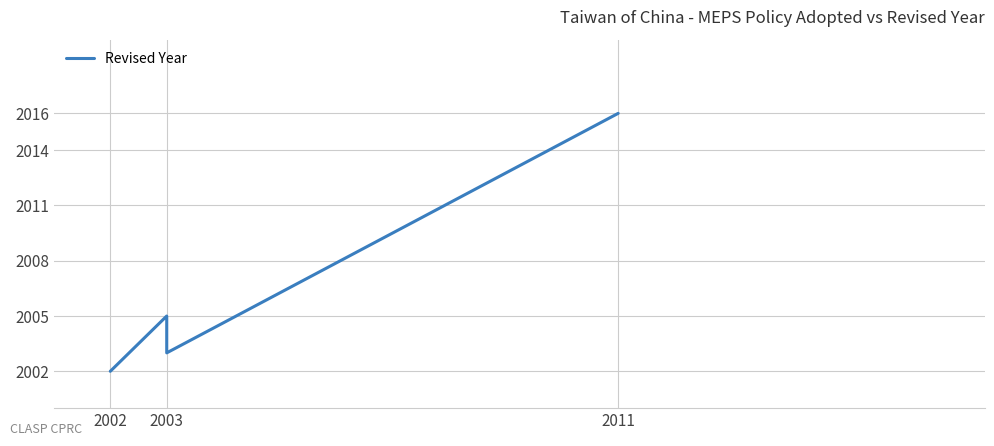

What is the difference between the second highest and minimum values?

3